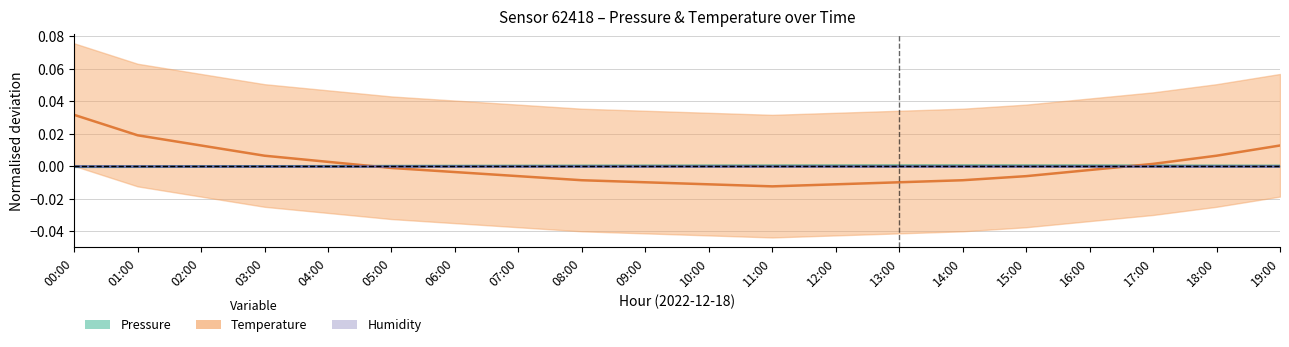

Where is the first local maximum for Pressure?

14:00